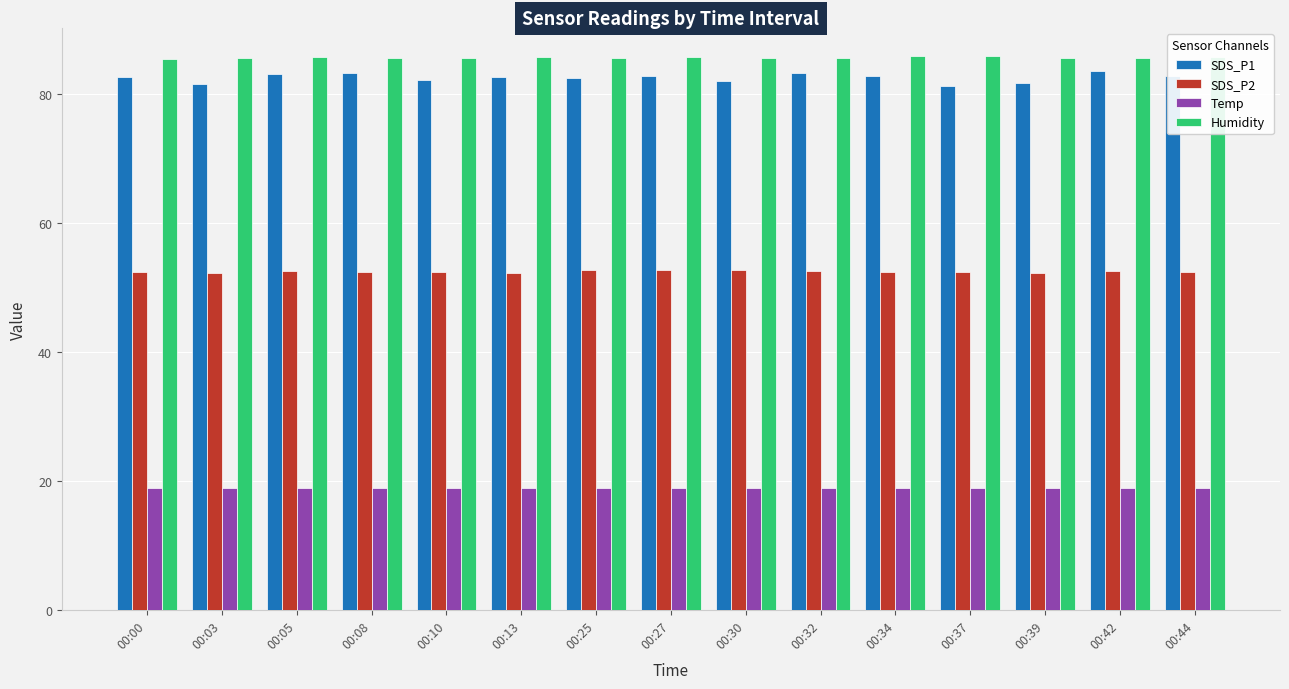

Is it true that SDS_P1 equals 52.1 at 00:27?

False